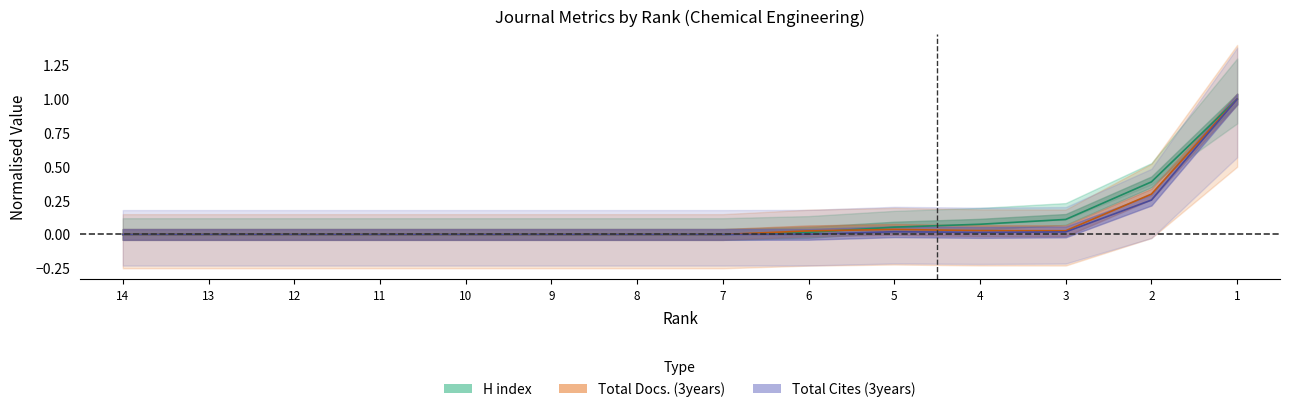

Where is H index (normalised) nearest to the value 0?

14